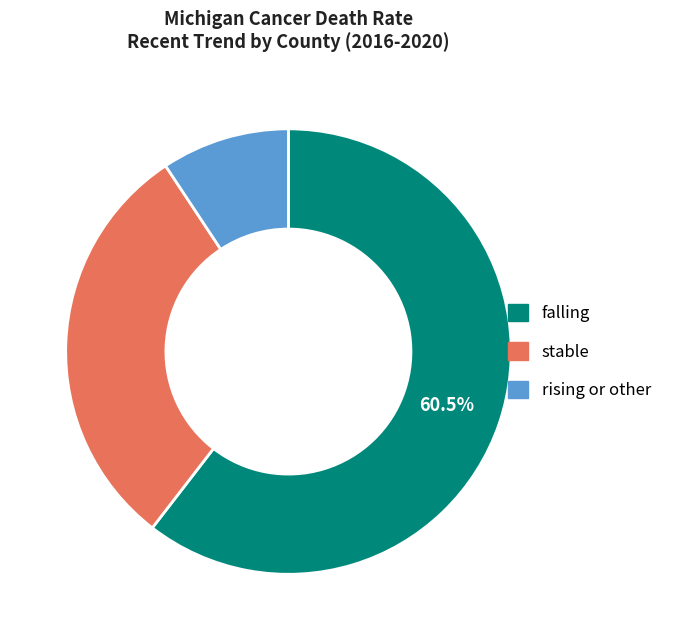

How many segments does this pie chart have?

3